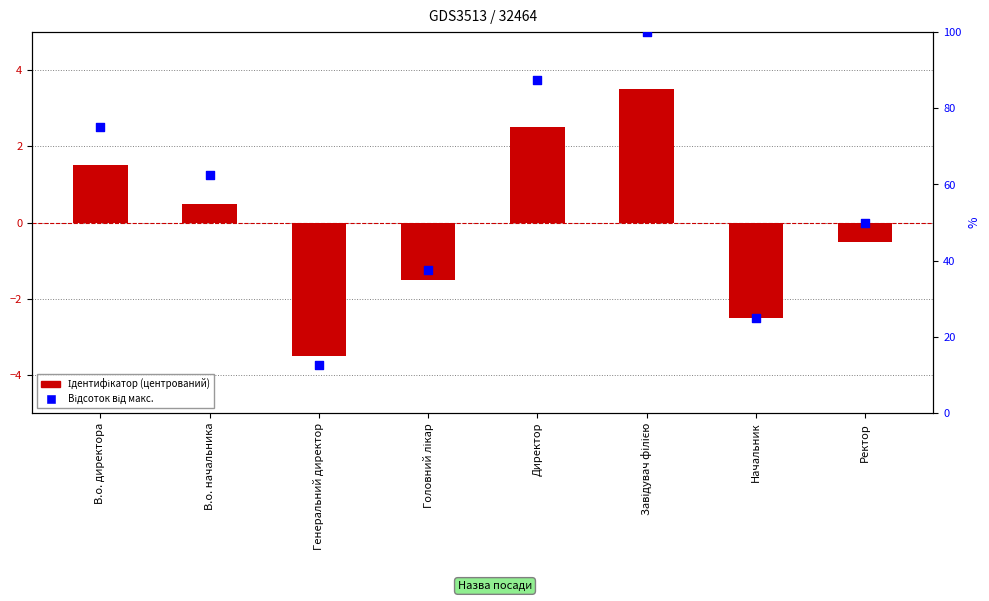

Is the value of Відсоток від макс. at В.о. директора greater than the value of Ідентифікатор at В.о. начальника?

Yes